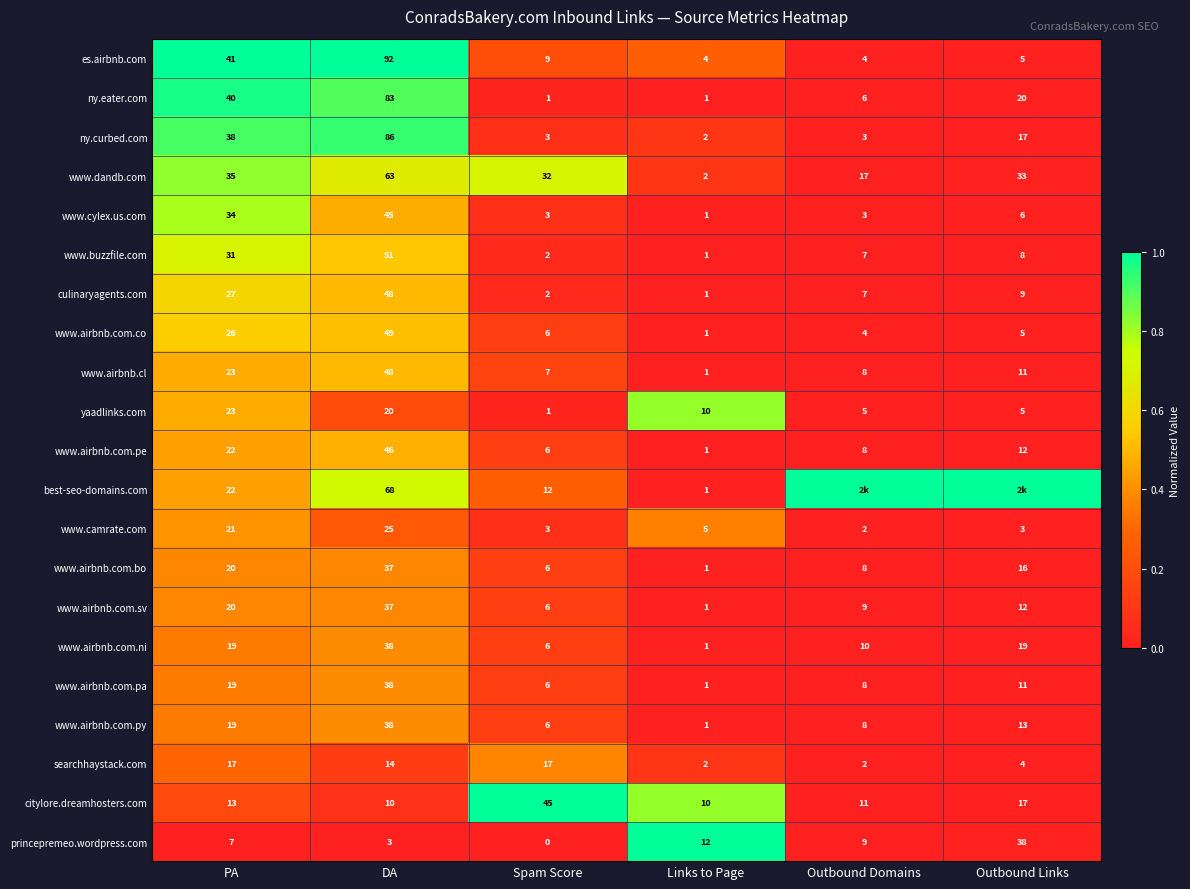

Is the value of www.airbnb.com.ni at Spam Score greater than the value of culinaryagents.com at PA?

No